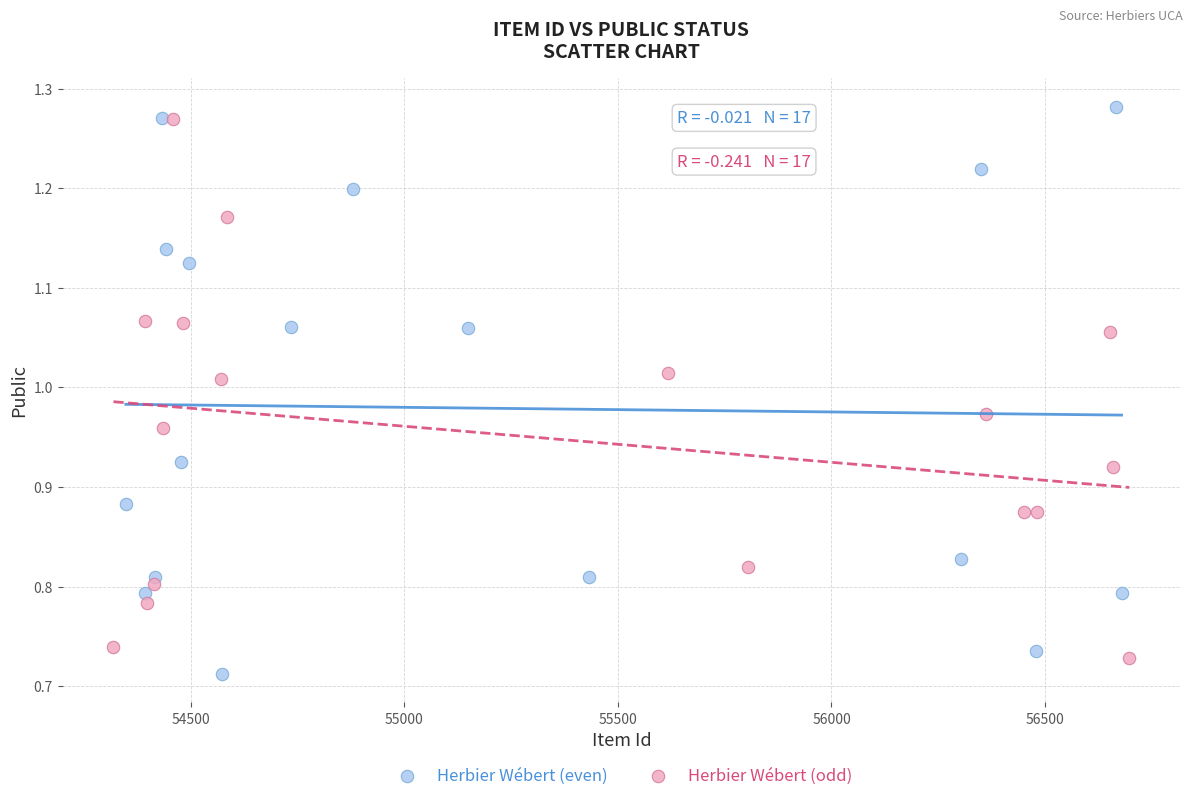

What are all the series names shown in the legend?

Herbier Wébert (even), Herbier Wébert (odd)